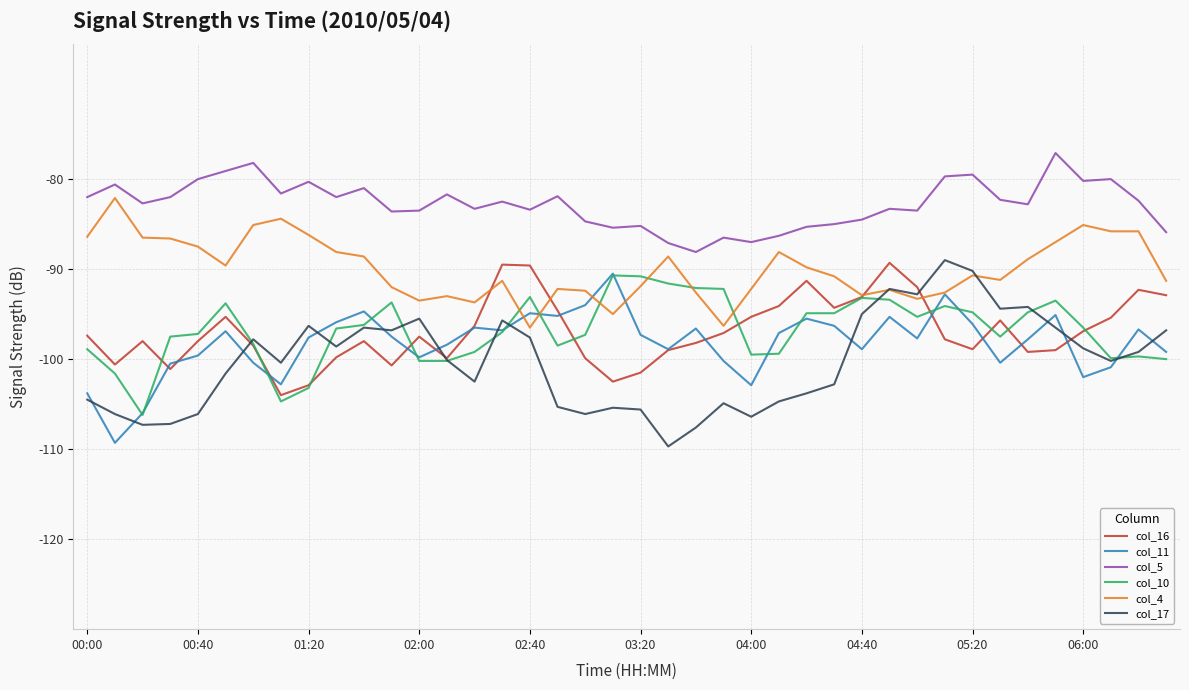

What is the greatest value displayed?

-77.1